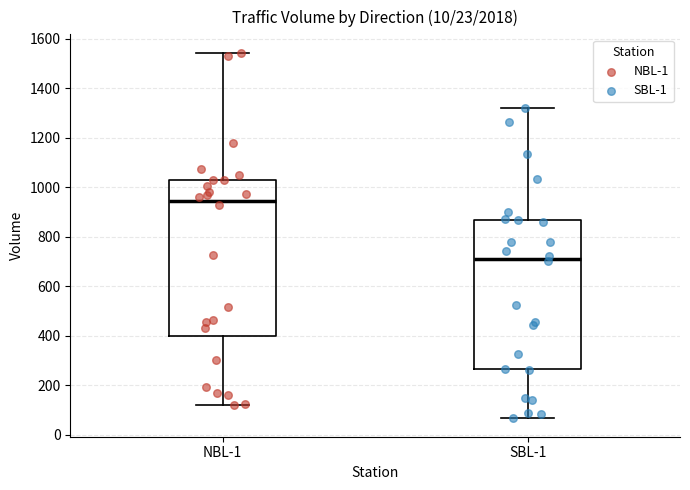

Reading left to right, read every box against the y-axis: the position of its median line, the range the box covers, and the ends of its whiskers. The values are not printed on the chart, so give them approximately, as read against the axis.

NBL-1: median 940, box 400 to 1020, whiskers 120 to 1540
SBL-1: median 720, box 260 to 860, whiskers 60 to 1320